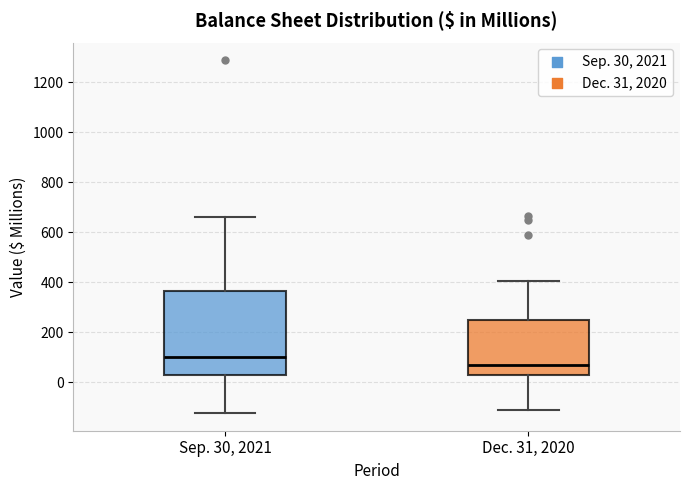

Where does the lower whisker of the box for Sep. 30, 2021 end on the y-axis? The values are not printed on the chart, so give them approximately, as read against the axis.

-120